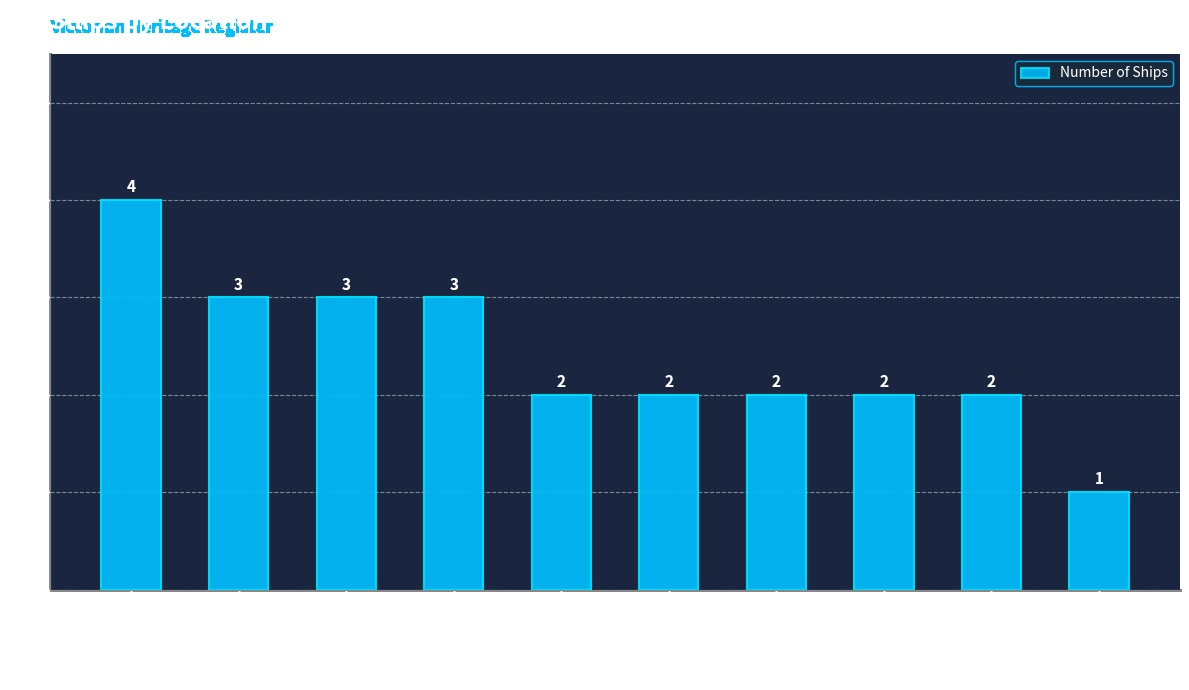

What is the difference between the maximum and minimum values?

3